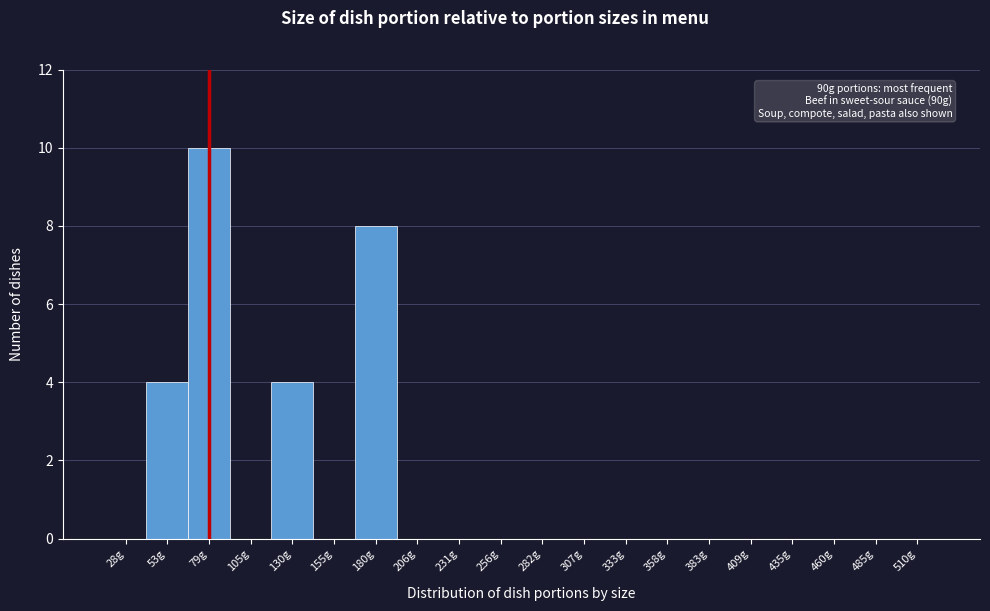

Reading left to right, extract all data points from this chart.

28g=0	53g=4	79g=10	105g=0	130g=4	155g=0	180g=8	206g=0	231g=0	256g=0	282g=0	307g=0	333g=0	358g=0	383g=0	409g=0	435g=0	460g=0	485g=0	510g=0